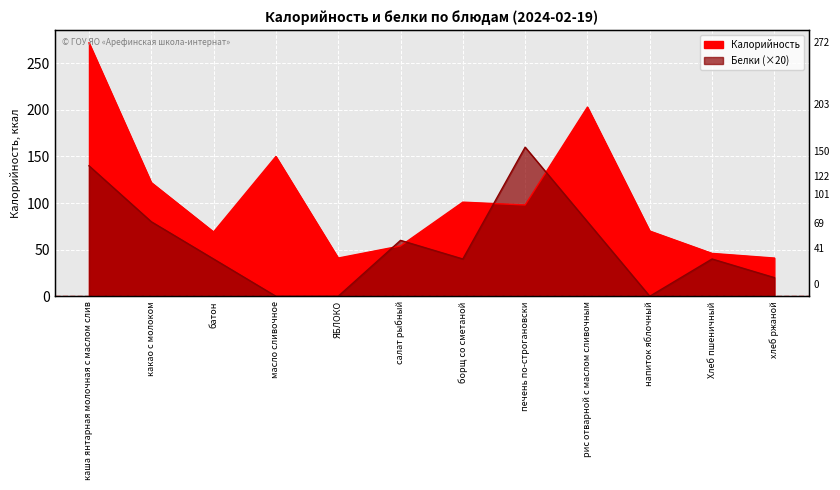

Between борщ со сметаной and печень по-строгановски, which series saw the biggest shift?

Белки